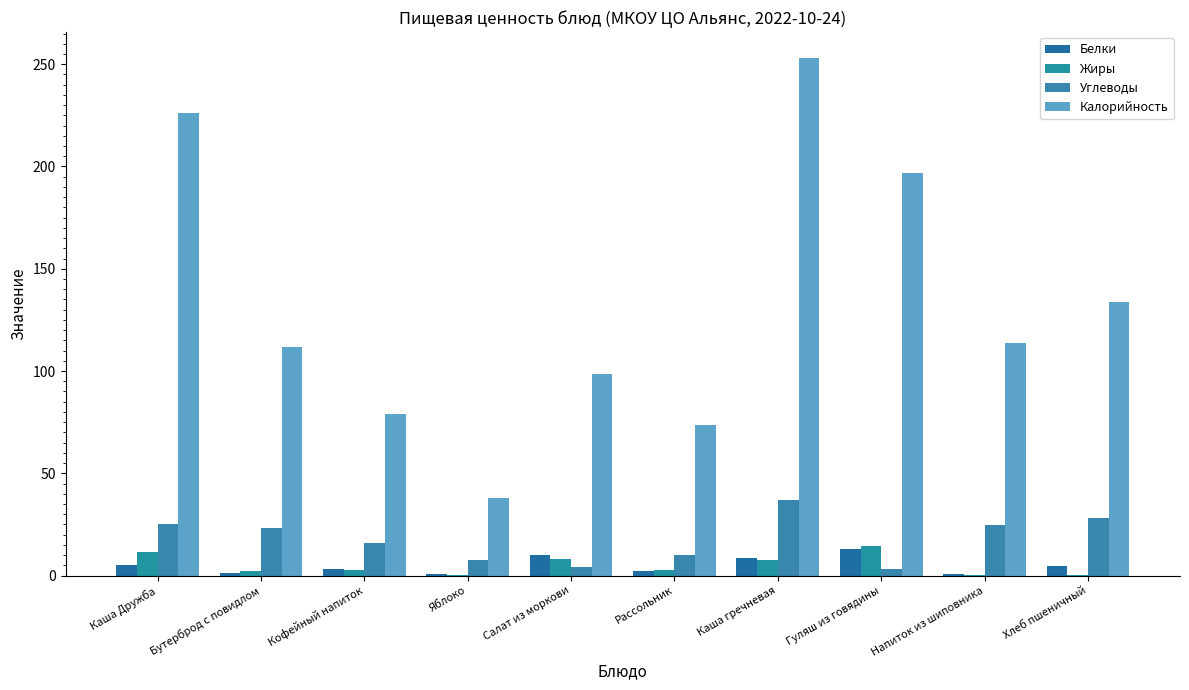

Reading left to right, list all the values displayed in this chart.

Белки: Каша Дружба=5.3	Бутерброд с повидлом=1.2	Кофейный напиток=3.2	Яблоко=0.8	Салат из моркови=10.0	Рассольник=2.2	Каша гречневая=8.6	Гуляш из говядины=13.2	Напиток из шиповника=0.7	Хлеб пшеничный=4.5
Жиры: Каша Дружба=11.7	Бутерброд с повидлом=2.2	Кофейный напиток=2.7	Яблоко=0.2	Салат из моркови=8.0	Рассольник=2.6	Каша гречневая=7.8	Гуляш из говядины=14.5	Напиток из шиповника=0.3	Хлеб пшеничный=0.5
Углеводы: Каша Дружба=25.1	Бутерброд с повидлом=23.2	Кофейный напиток=15.9	Яблоко=7.5	Салат из моркови=4.0	Рассольник=10.2	Каша гречневая=37.1	Гуляш из говядины=3.3	Напиток из шиповника=24.6	Хлеб пшеничный=27.9
Калорийность: Каша Дружба=226.2	Бутерброд с повидлом=111.7	Кофейный напиток=79.0	Яблоко=38.0	Салат из моркови=98.7	Рассольник=73.6	Каша гречневая=253.1	Гуляш из говядины=196.8	Напиток из шиповника=113.6	Хлеб пшеничный=133.7